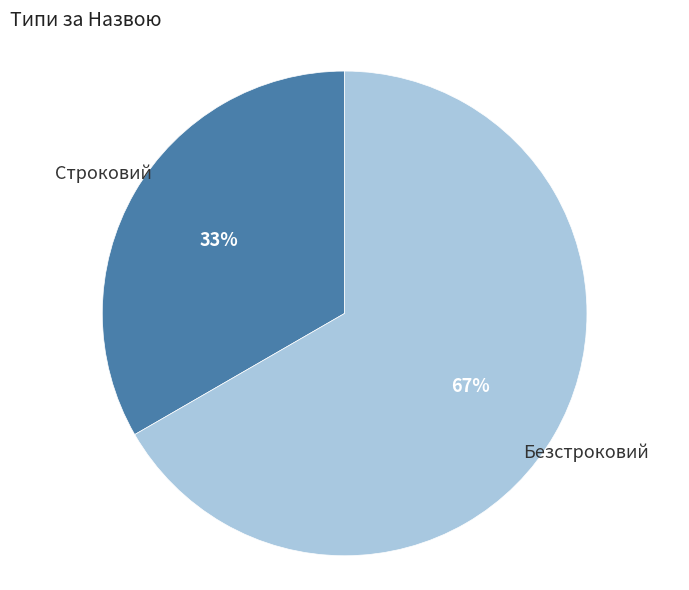

To the nearest percent, what is the combined percentage of Строковий and Безстроковий?

100%